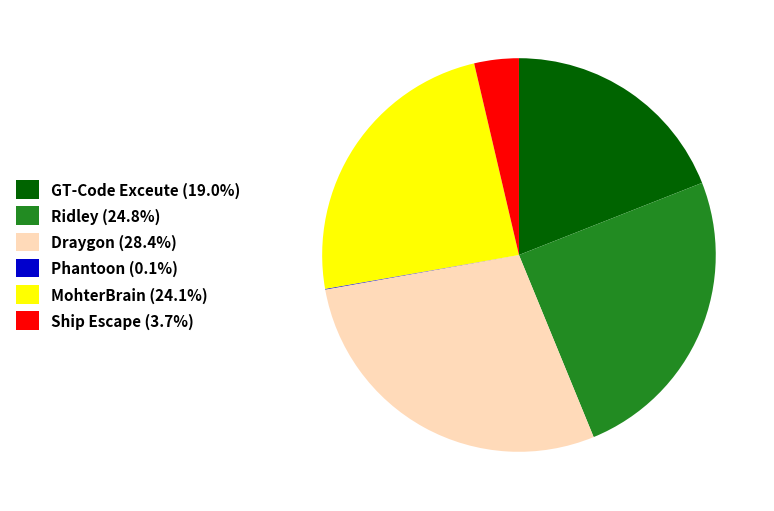

Combined, do MohterBrain and Draygon account for over 50%?

Yes